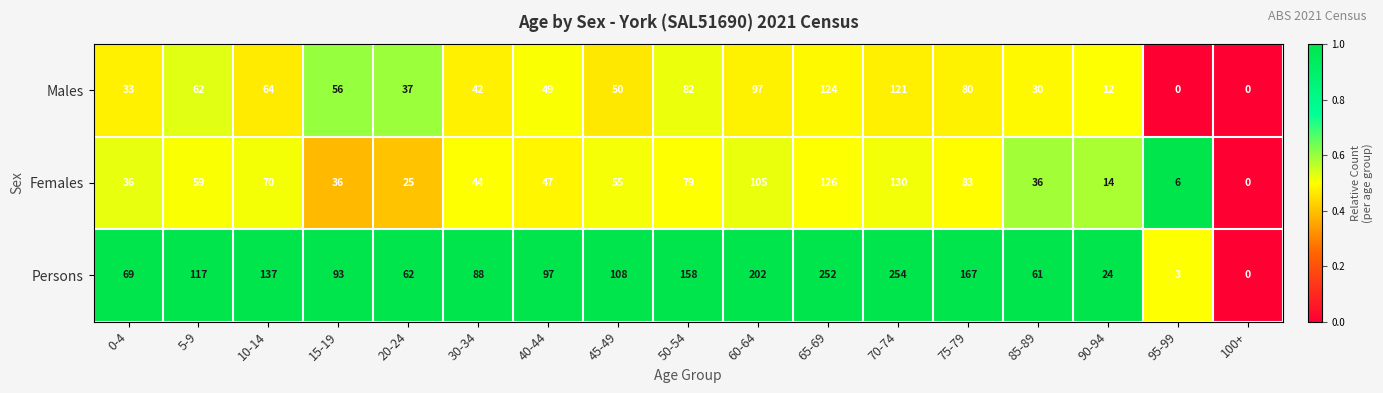

At which label is Males closest to 62?

5-9